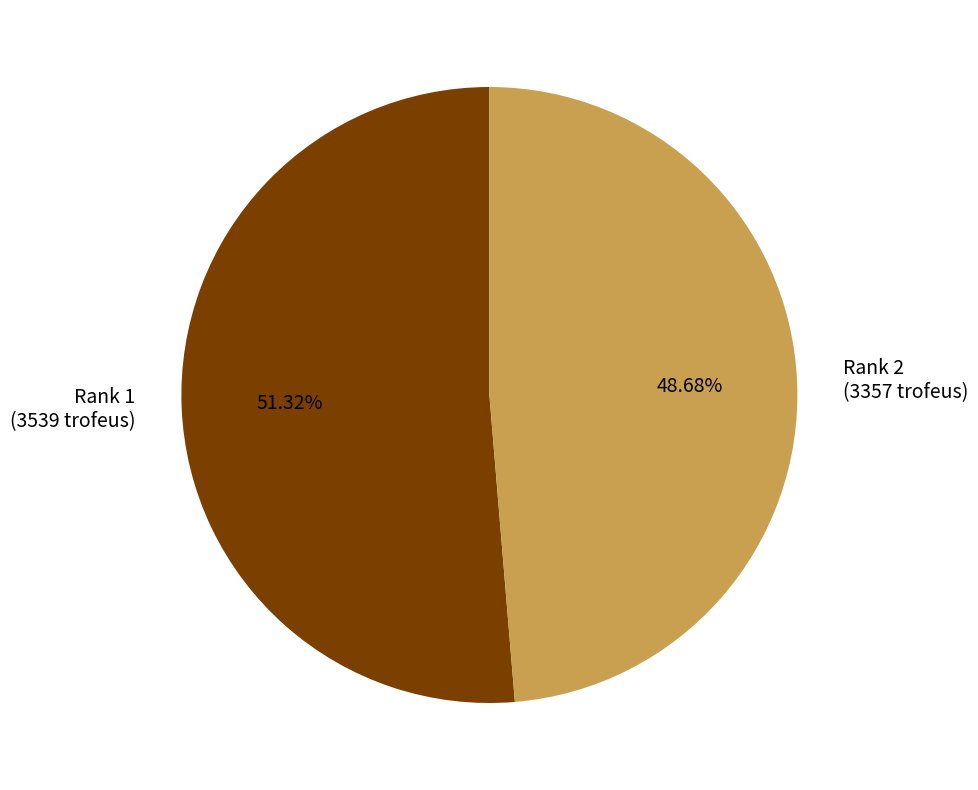

Is there a majority slice in this chart?

Yes